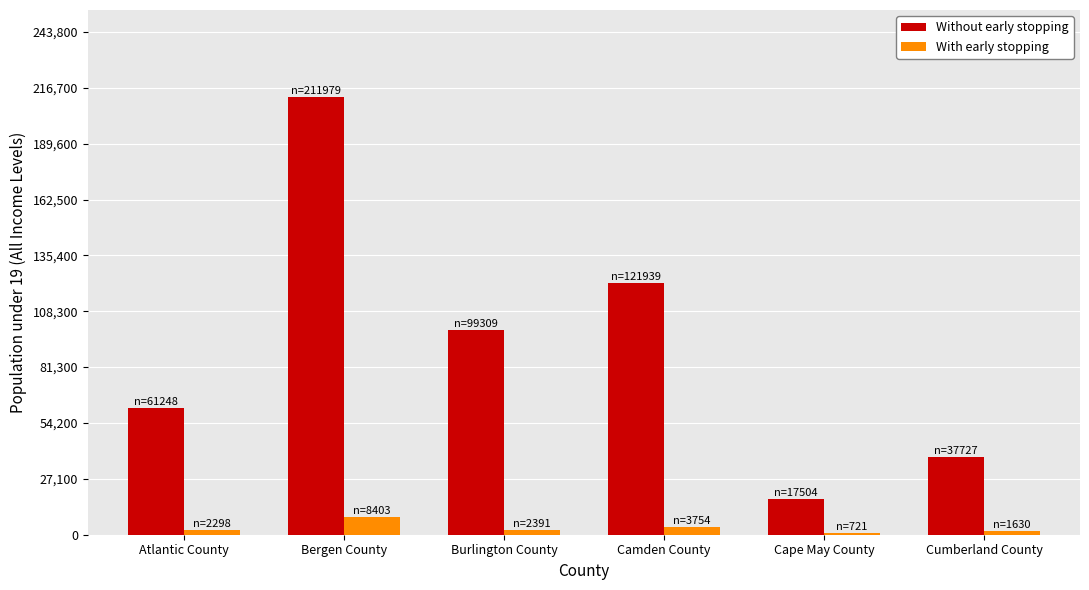

Count the number of data series in this chart.

2